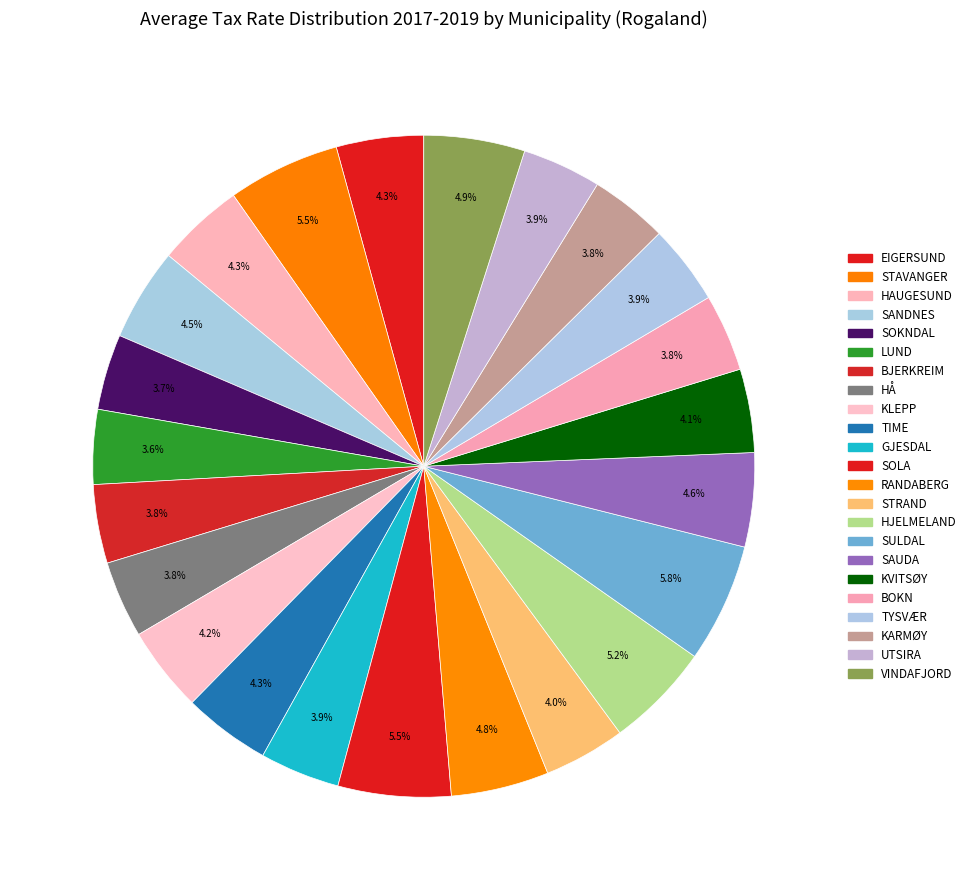

How many slices are in this pie chart?

23